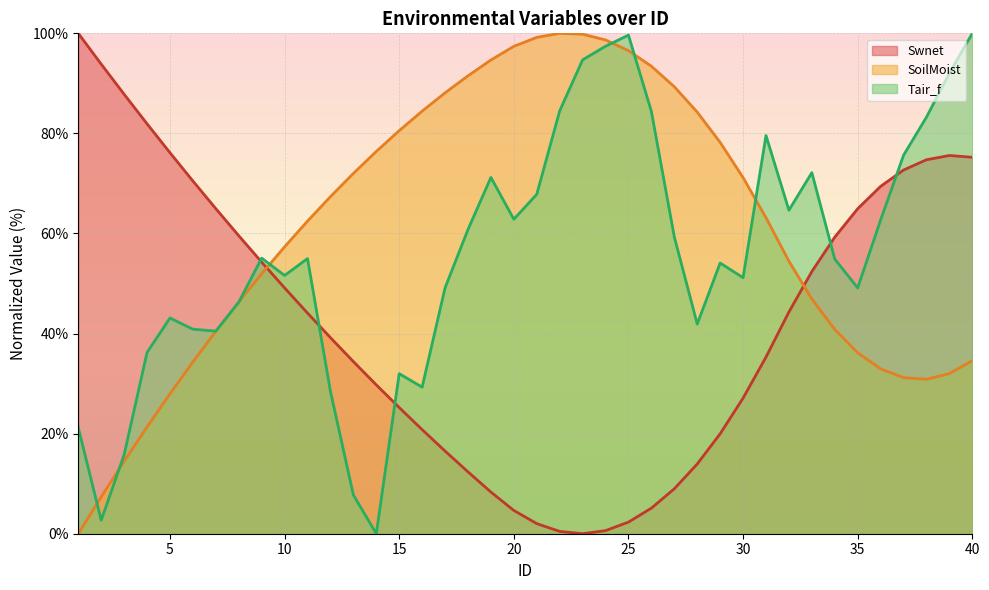

How many values in the Tair_f (line) series are below 54?

18